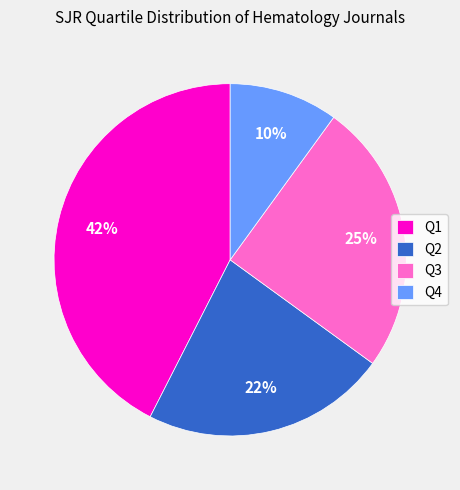

Count the number of slices in the pie.

4